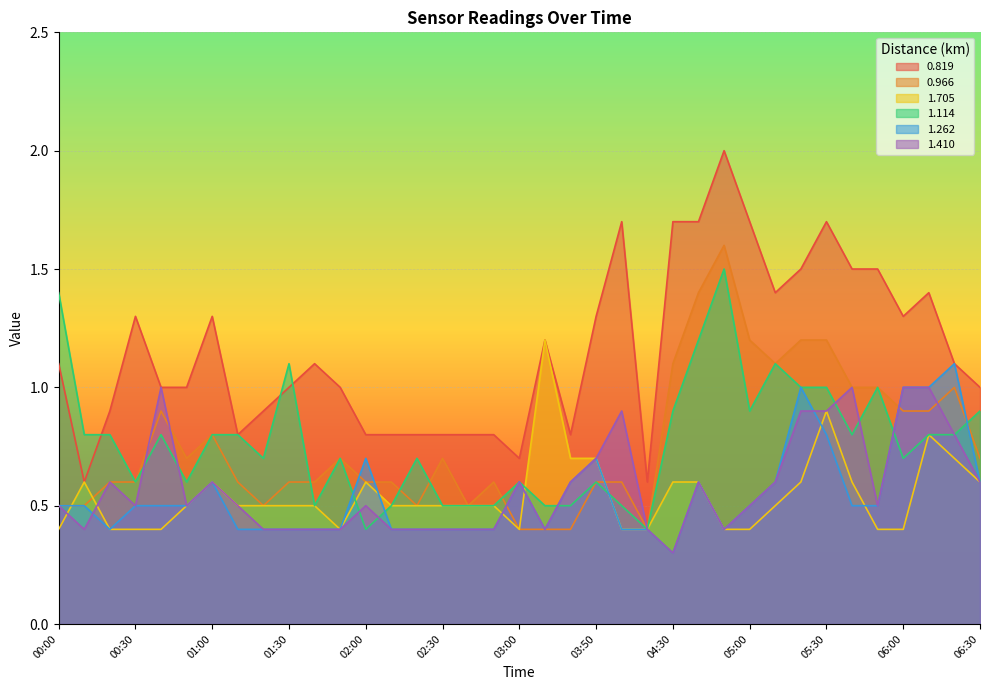

What is the difference between the 0.819 values at 05:20 and 01:40?

0.4